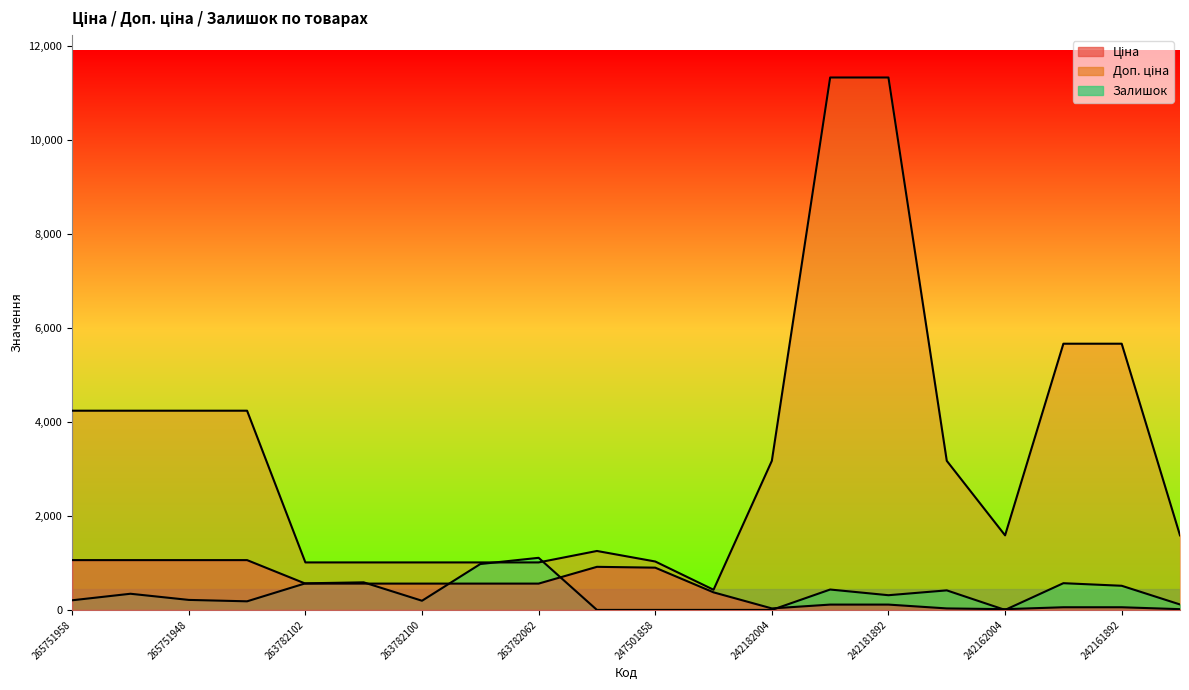

True or false: Ціна and Залишок intersect in this chart.

True